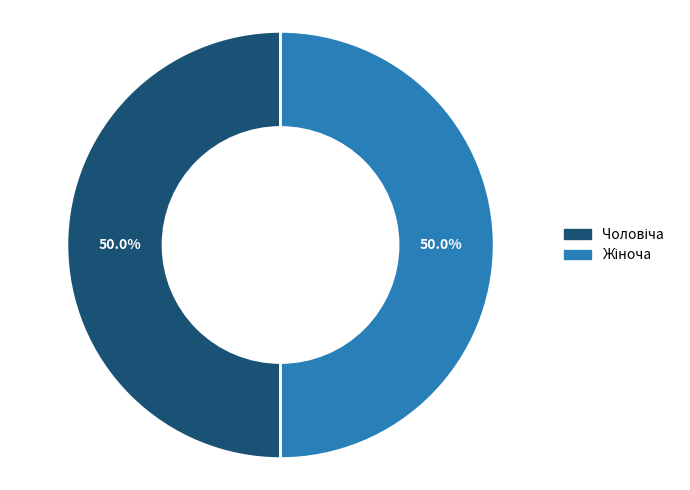

To the nearest percent, what is the combined percentage of Жіноча and Чоловіча?

100%